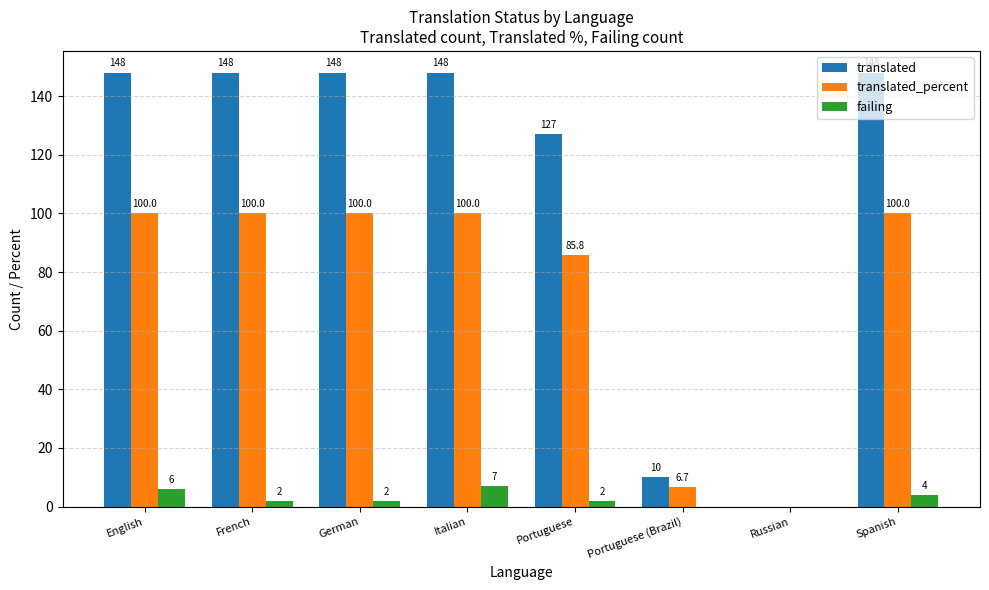

What is the maximum value shown in the chart?

148.0